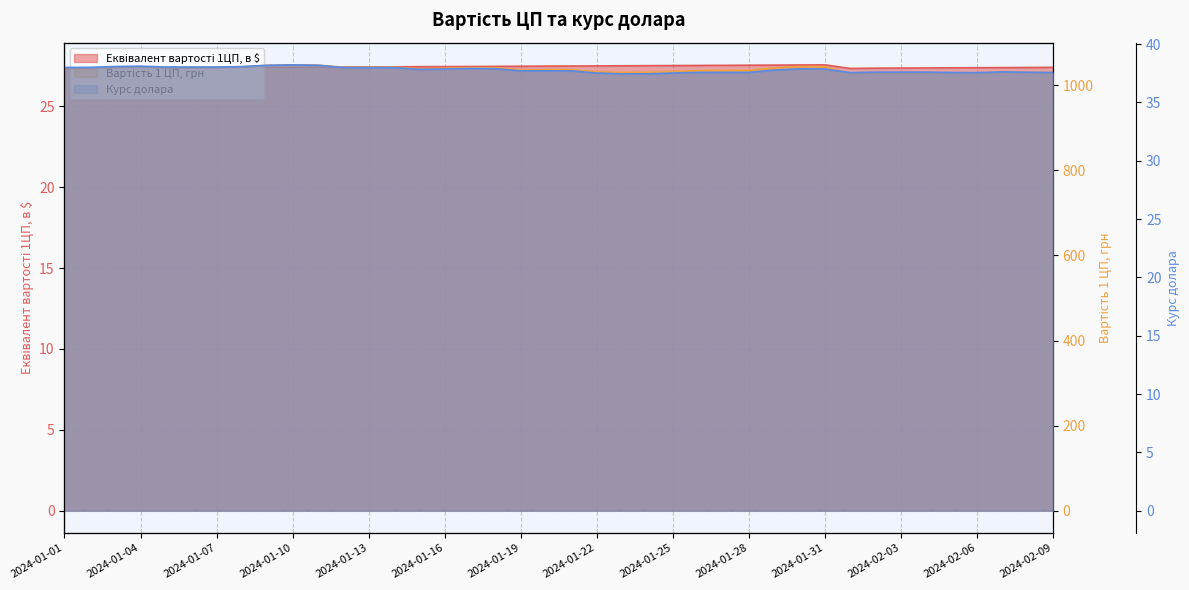

Which series changed the most between 2024-01-18 and 2024-02-03?

Вартість 1 ЦП, грн